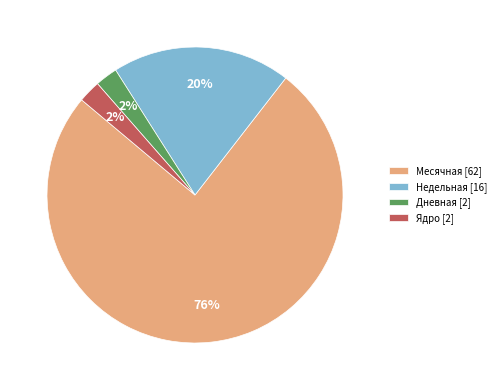

To the nearest percent, what is the average slice percentage?

25%